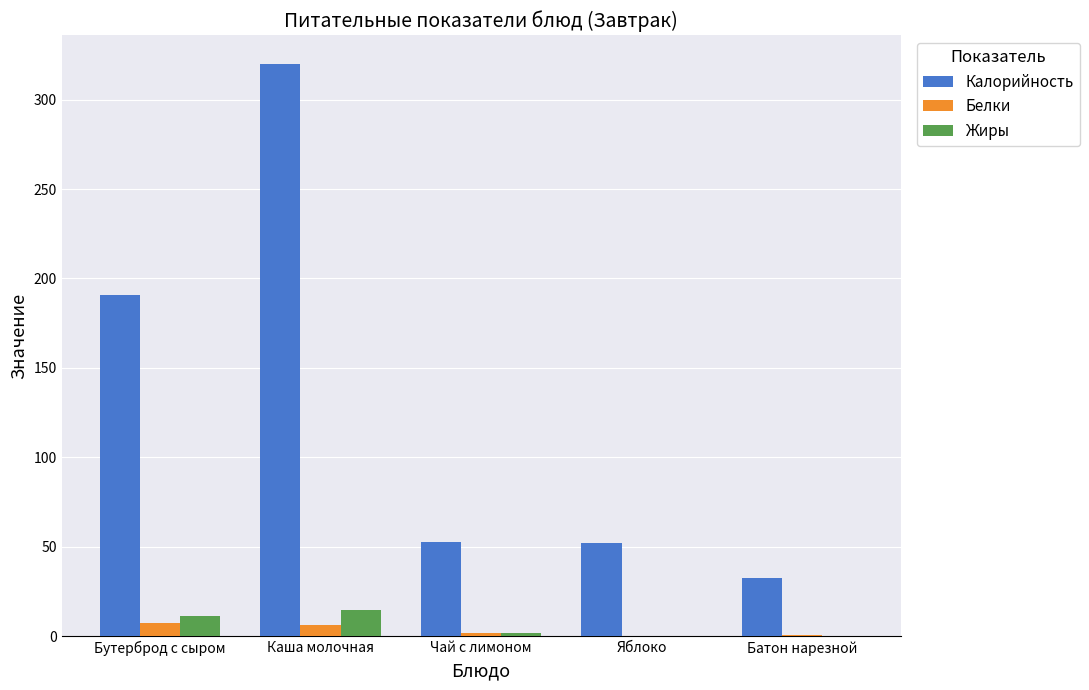

What is the highest value of the Калорийность series?

320.0